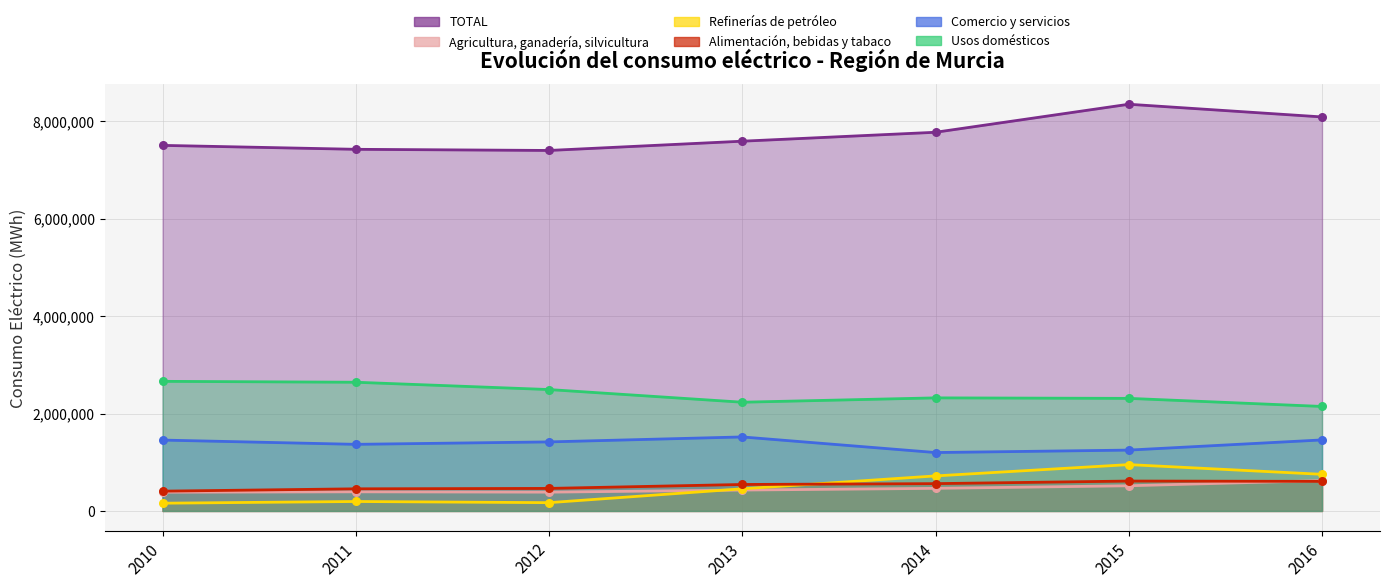

Which series reaches the maximum Y coordinate?

TOTAL